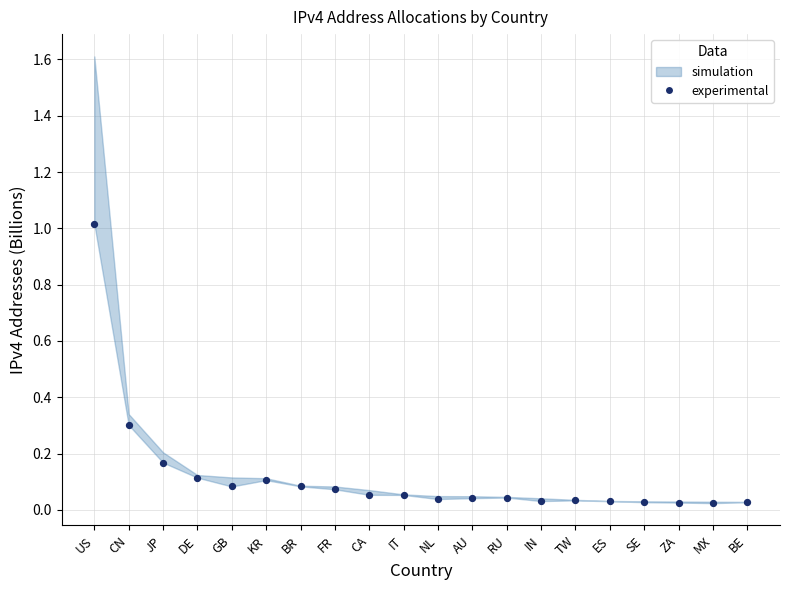

What is the range of Y values (max minus min)?

1.0